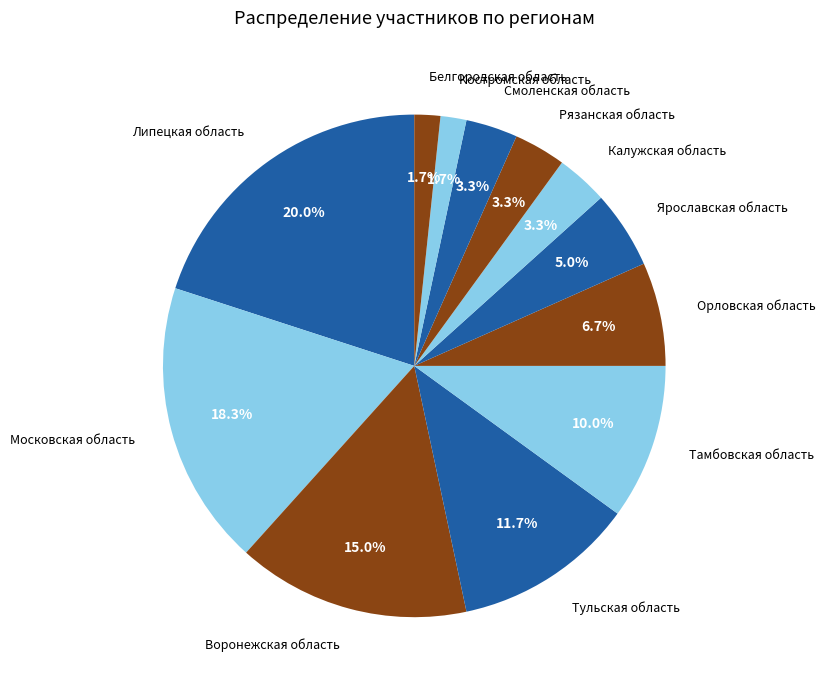

What percentage is the Тамбовская область slice, to the nearest percent?

10%